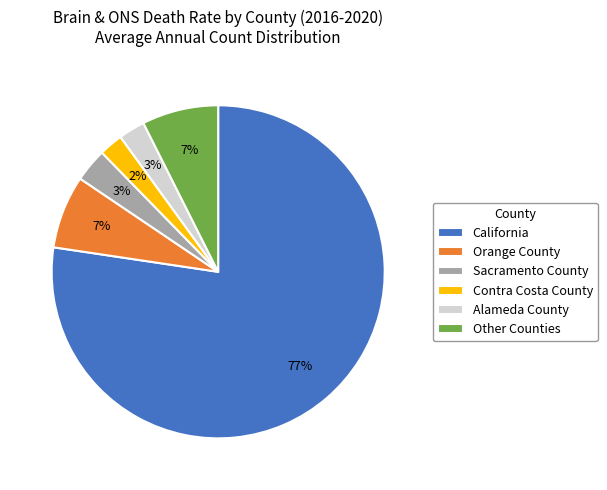

Is the sum of Other Counties and Sacramento County greater than half?

No